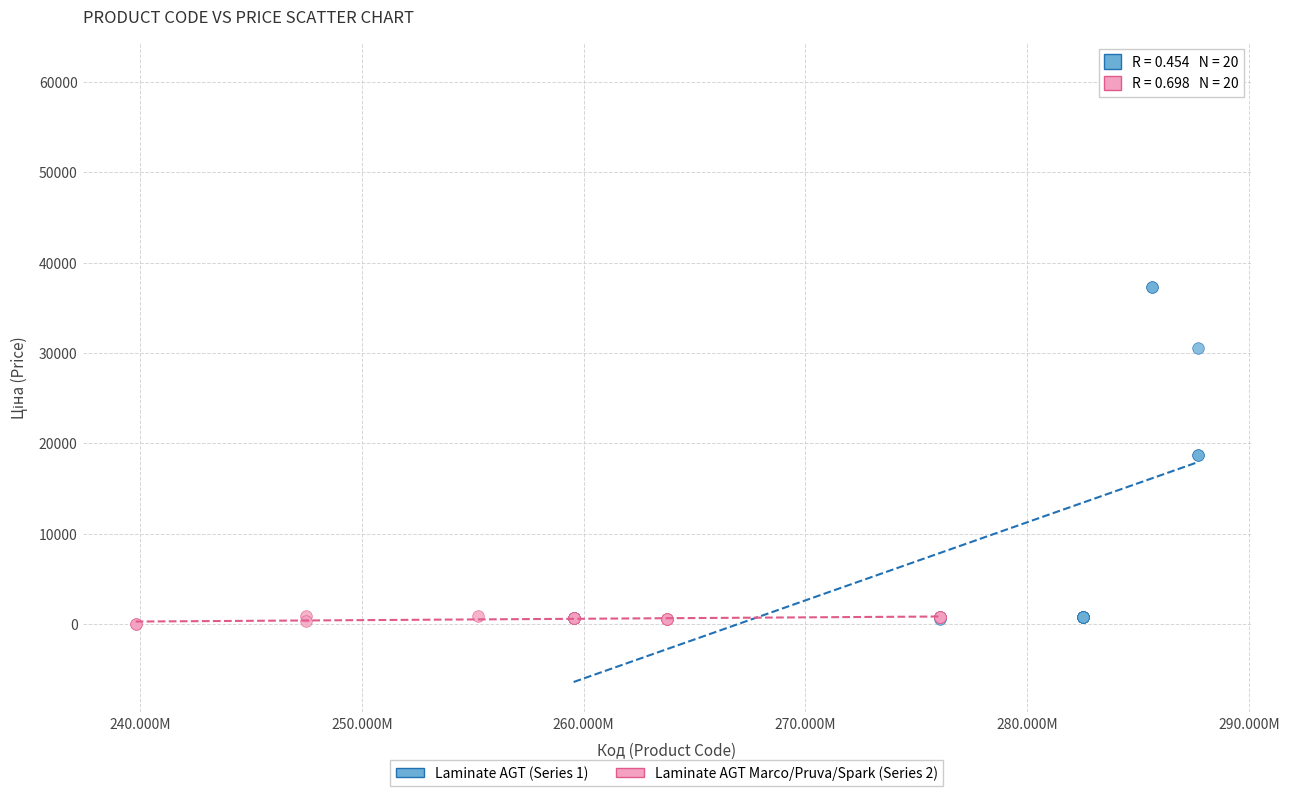

Which series has the widest spread of Y values?

Laminate AGT (Series 1)